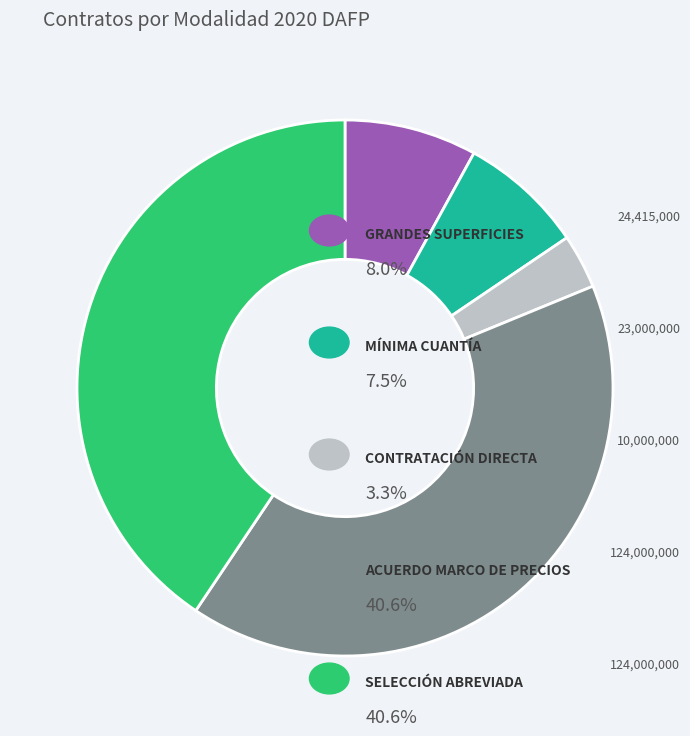

Does any single category account for the majority?

No